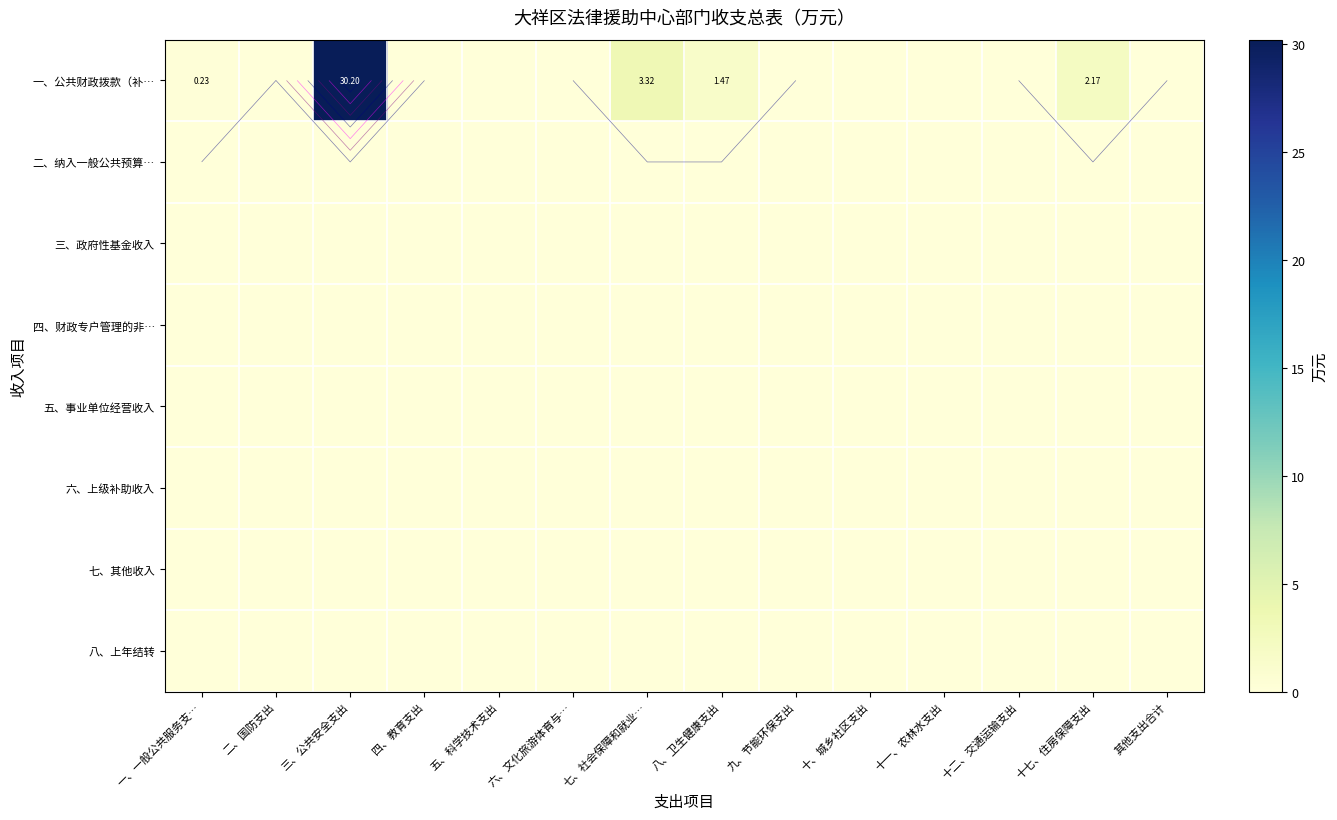

True or false: 四、财政专户管理的非… has a value of 0.0 at 十七、住房保障支出.

True